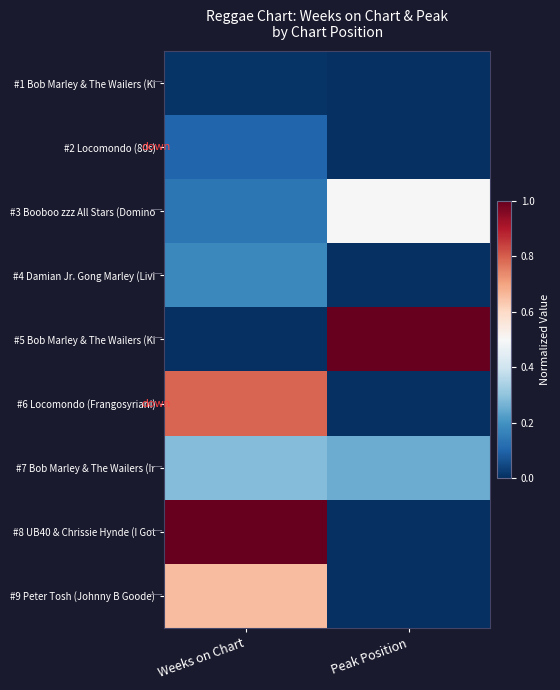

Between Weeks on Chart and Peak Position, which is larger?

Weeks on Chart